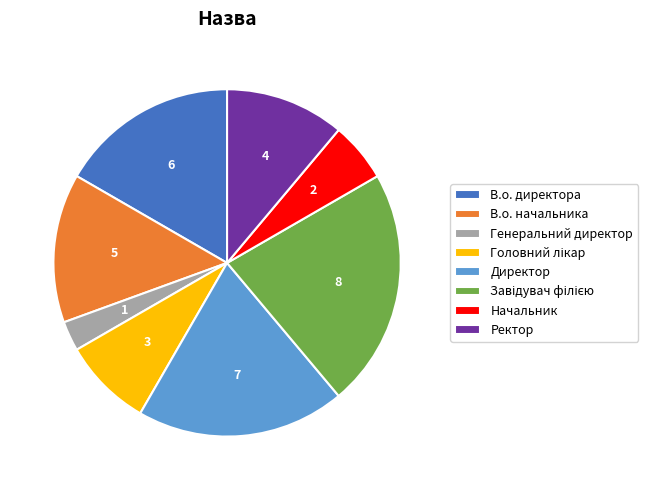

How many segments does this pie chart have?

8